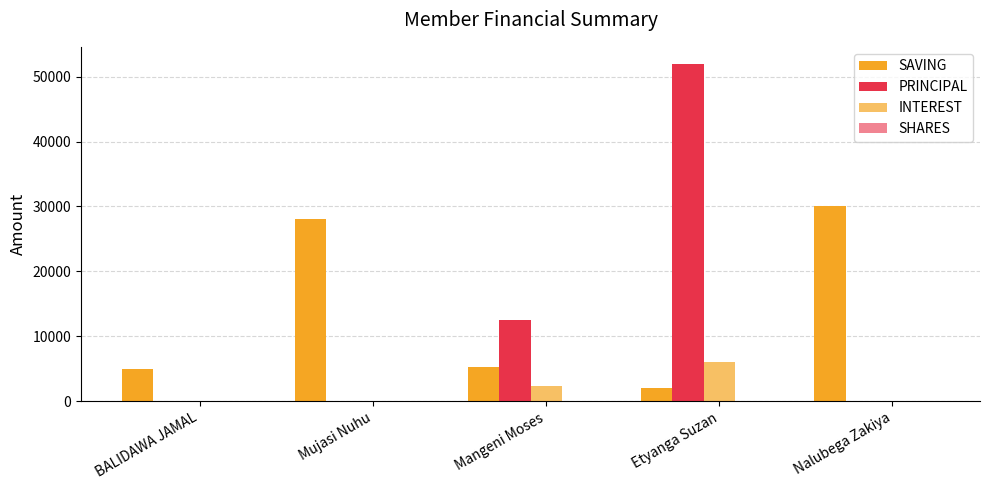

How many series are shown in this chart?

4